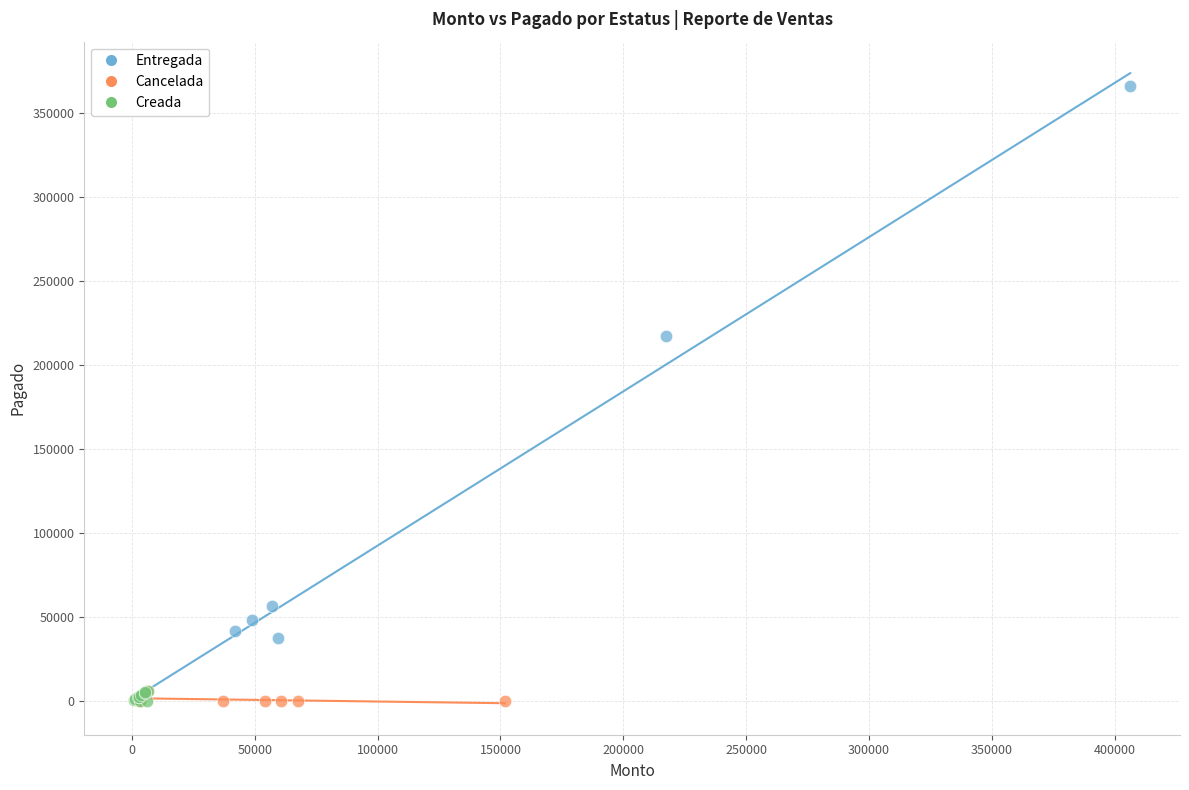

Which series has the largest Y range (max minus min)?

Entregada